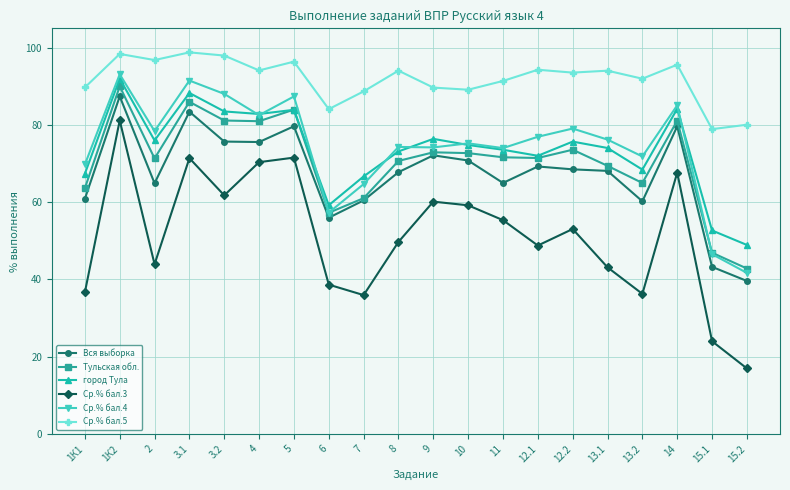

True or false: Ср.% бал.4 has a value of 82.5 at 4.

True